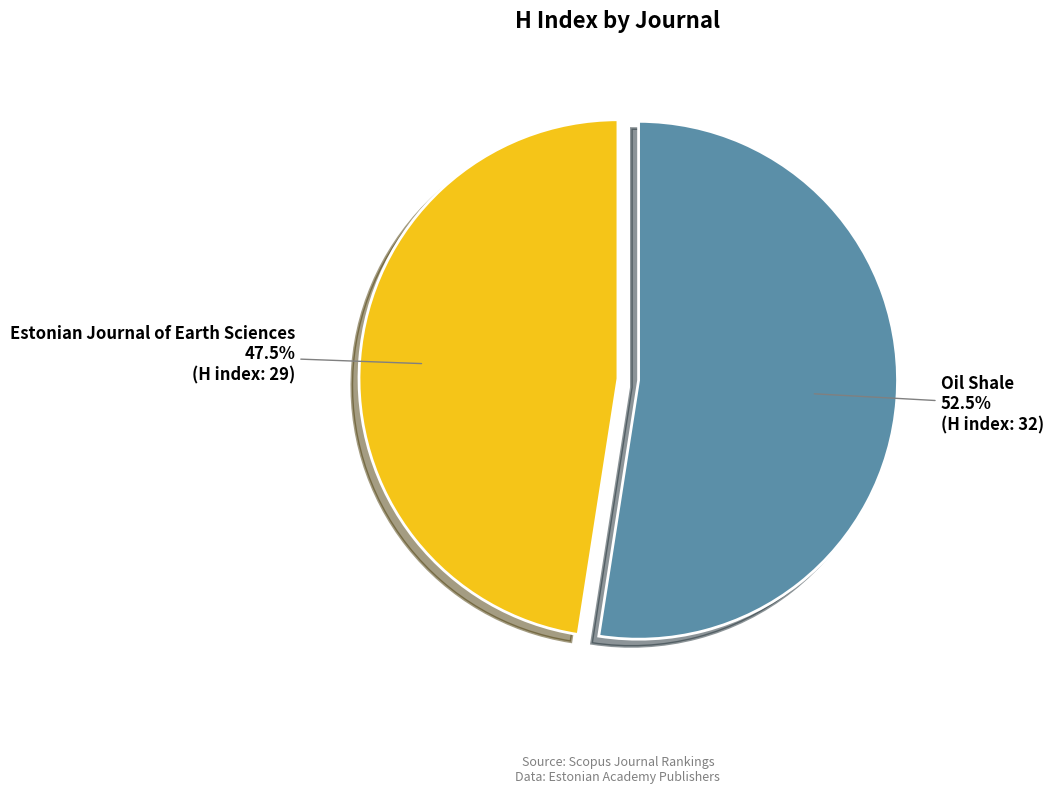

Which slice represents more than half of the pie?

Oil Shale